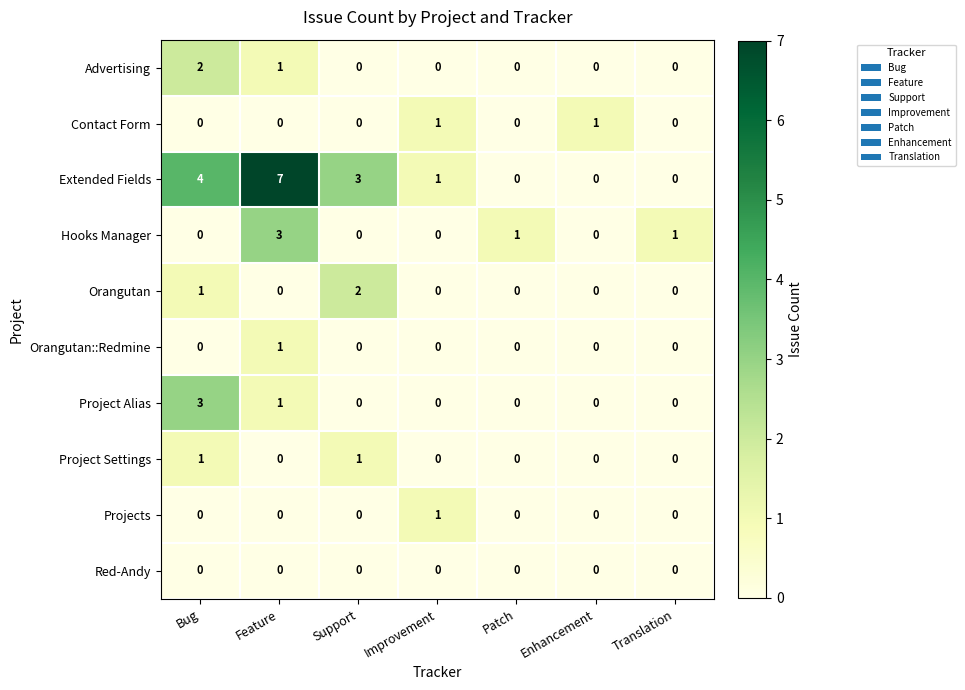

The Orangutan series shows -1 at Improvement. True or false?

False